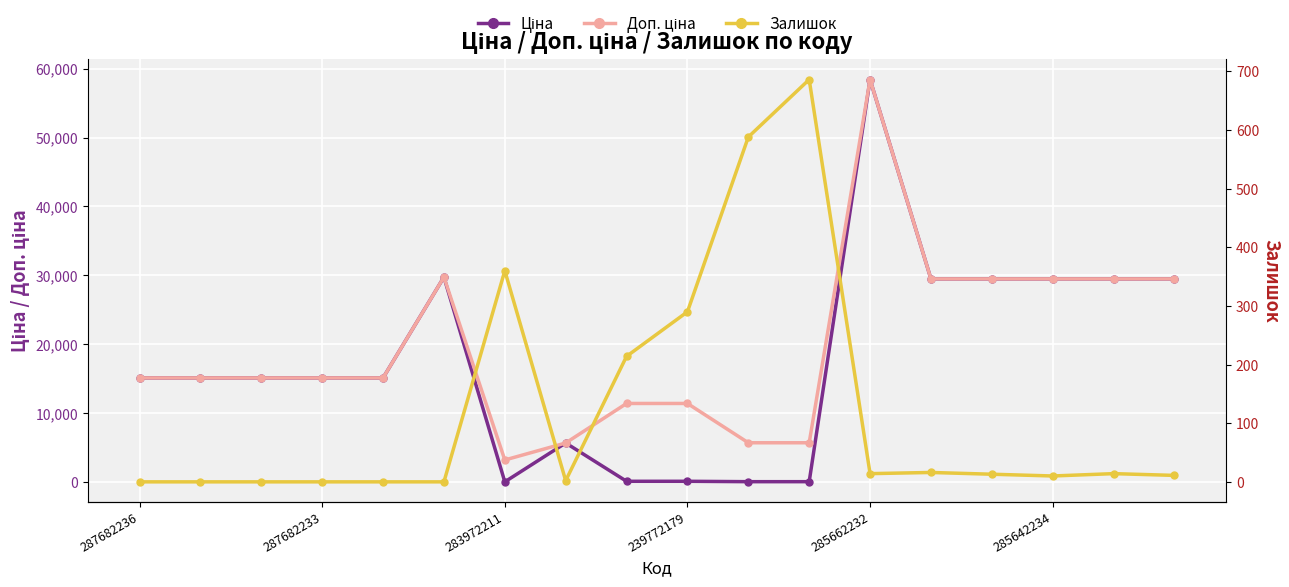

How many interior local valleys does the Ціна series have?

1